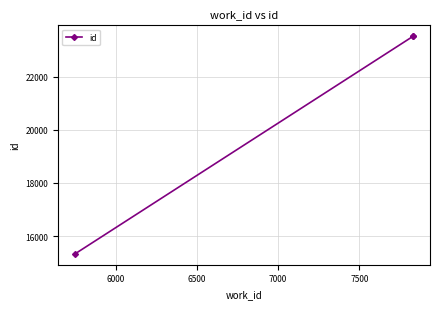

Does the chart display data point markers on the line(s)?

Yes